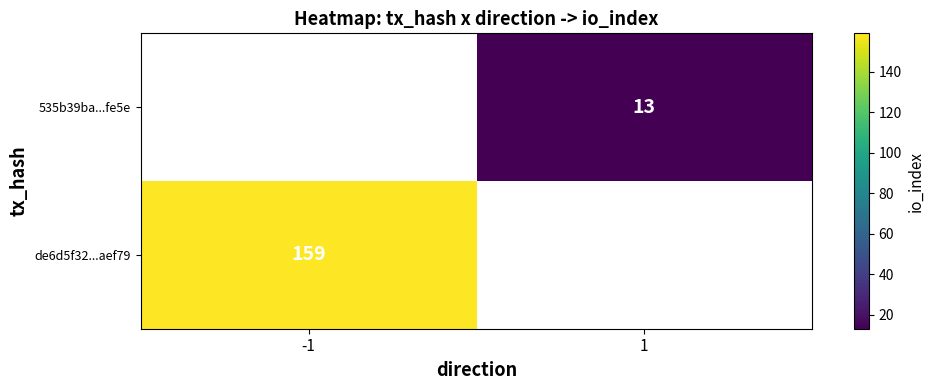

True or false: 535b39ba...fe5e has a value of 13 at 1.

True